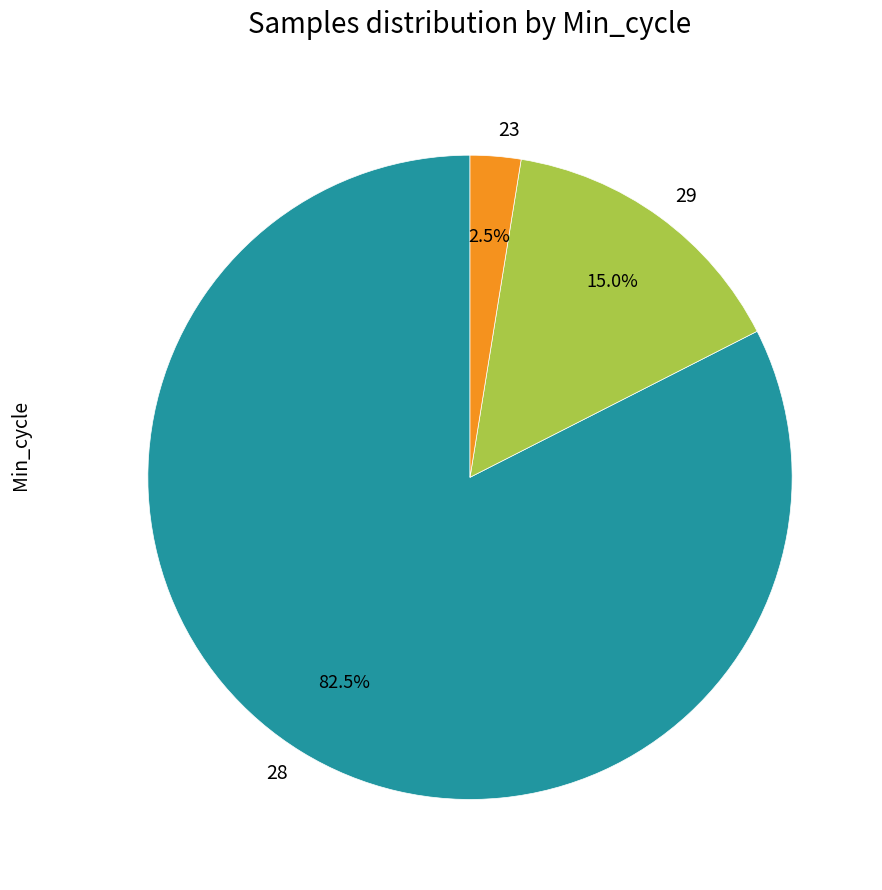

What is the largest slice in the pie chart?

28